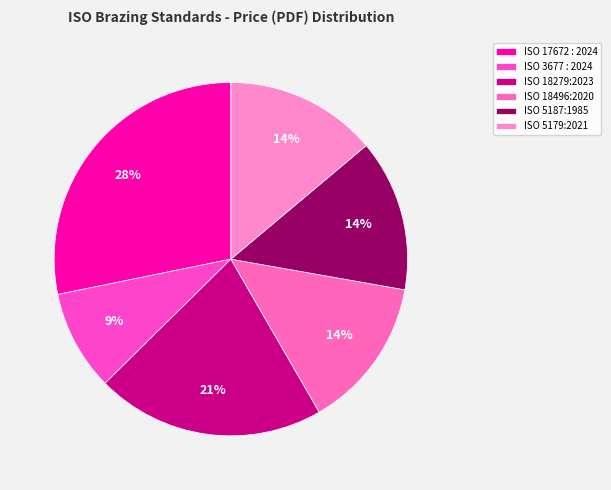

Does ISO 17672 : 2024 account for over 50% of the chart?

No